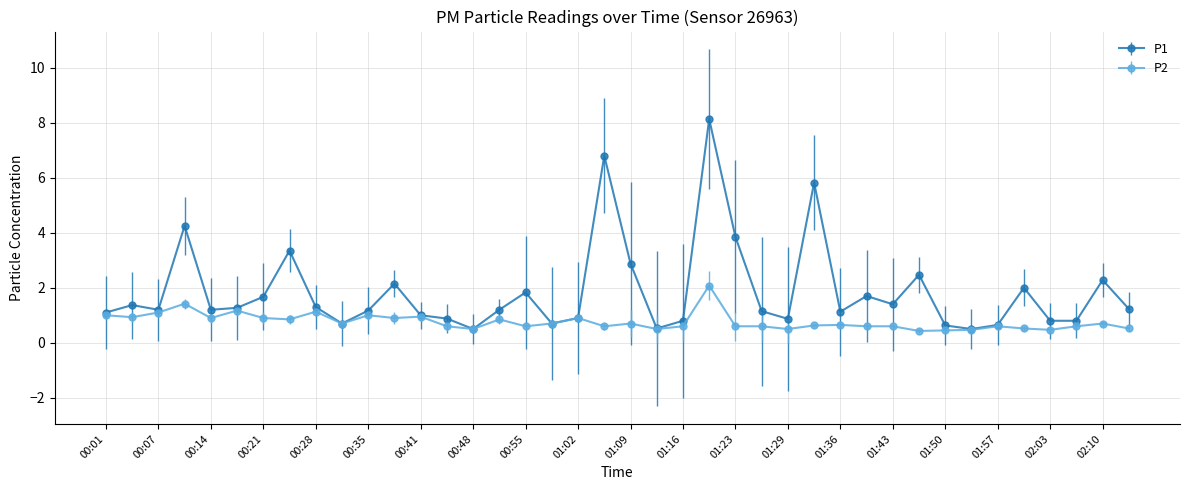

True or false: P1 has more than 2 interior local peaks.

True